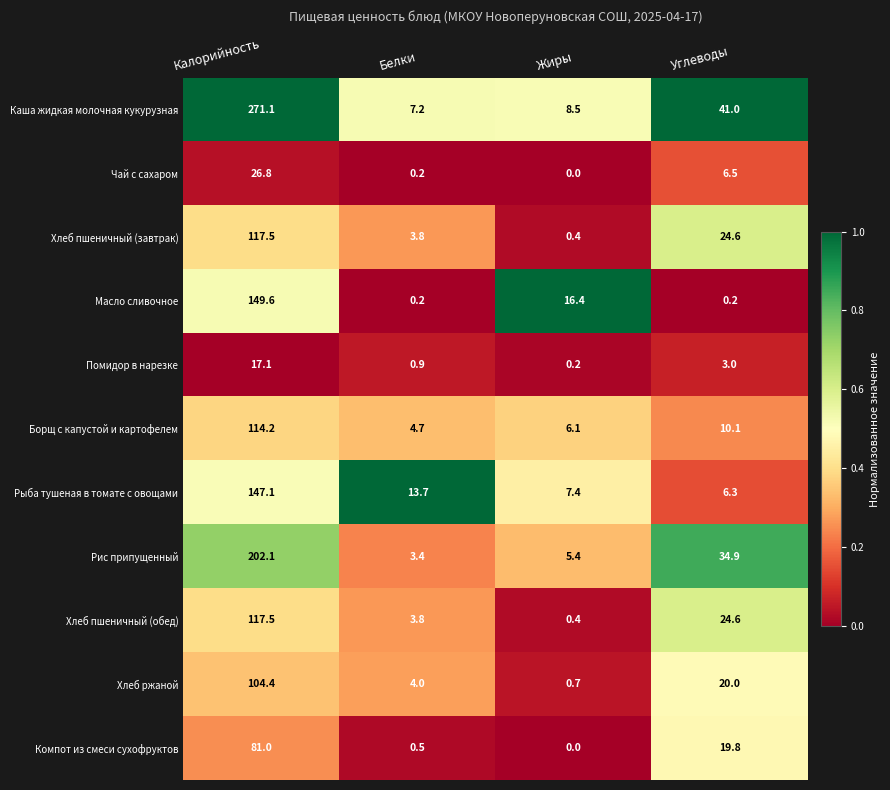

Which series changed the most between Калорийность and Жиры?

Каша жидкая молочная кукурузная